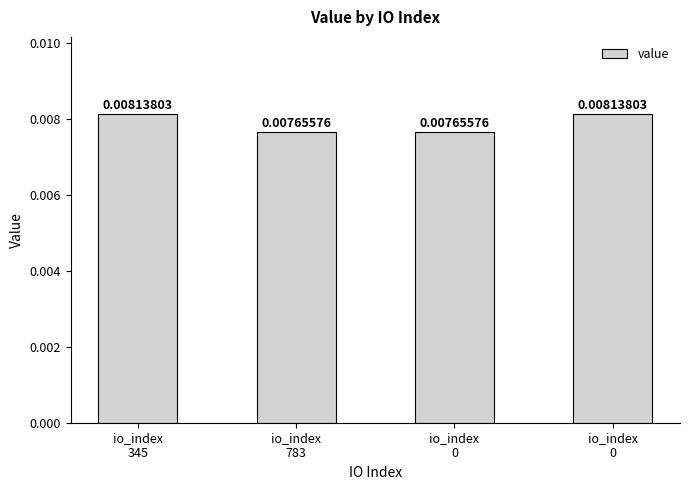

Are the bars horizontal?

No